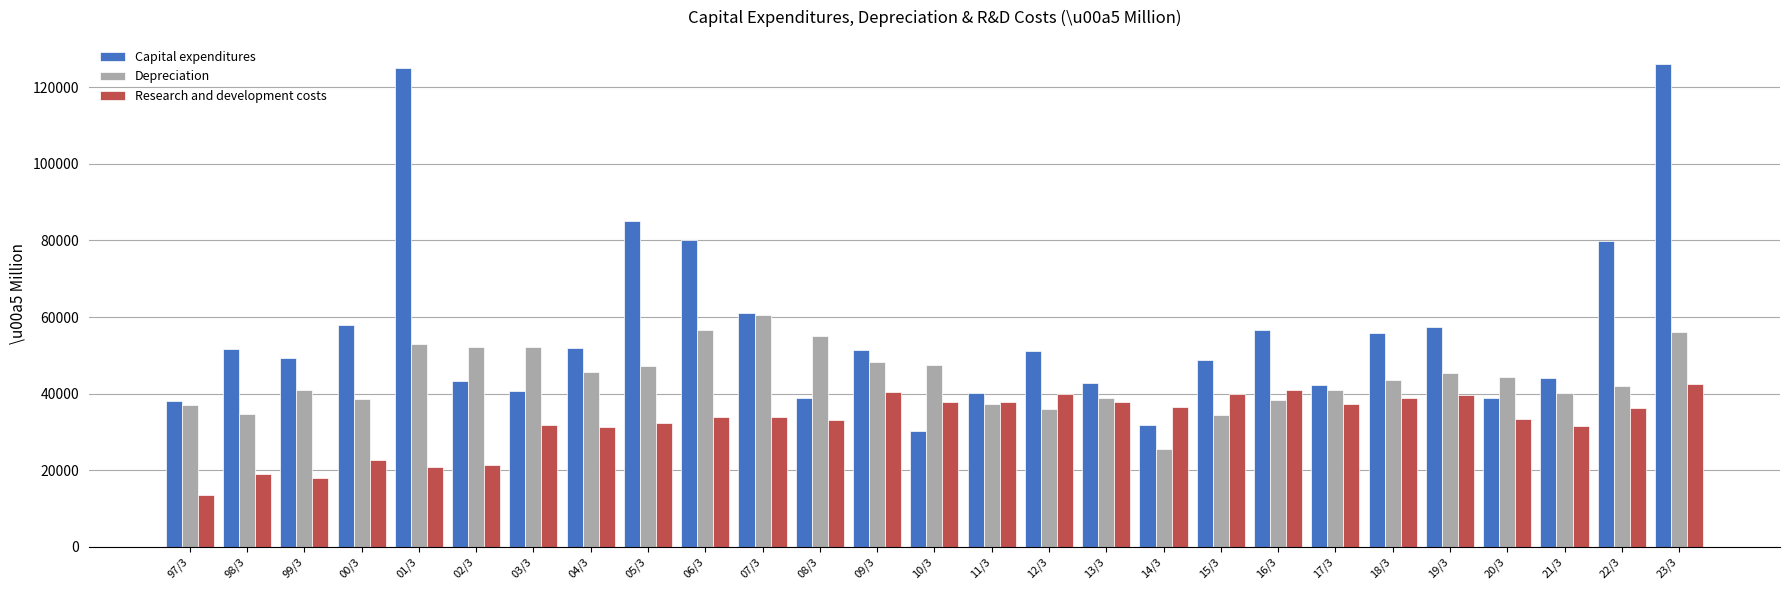

At which category is the sum across all series the highest?

23/3